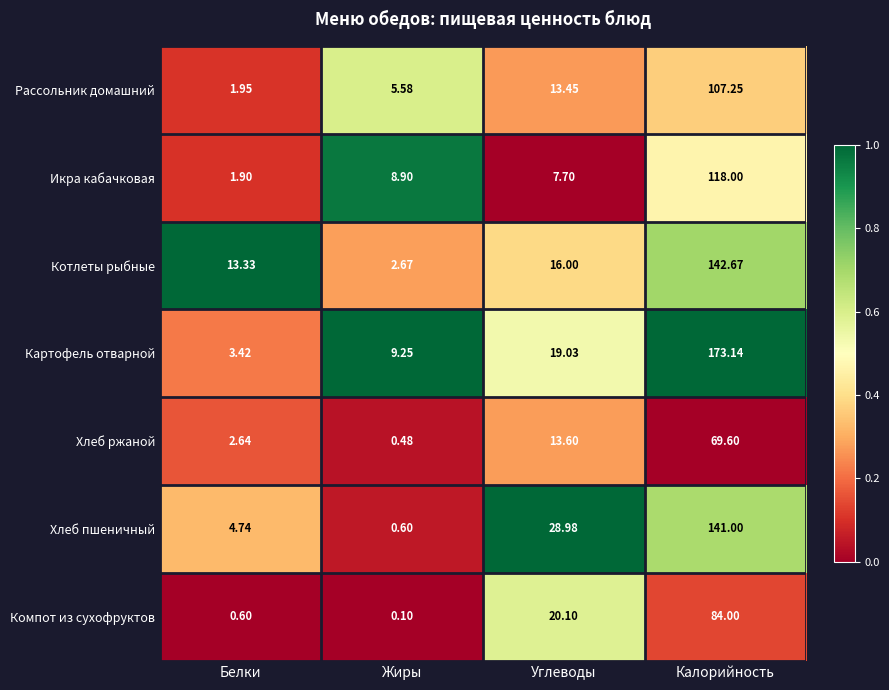

Where is Икра кабачковая nearest to the value 59?

Жиры